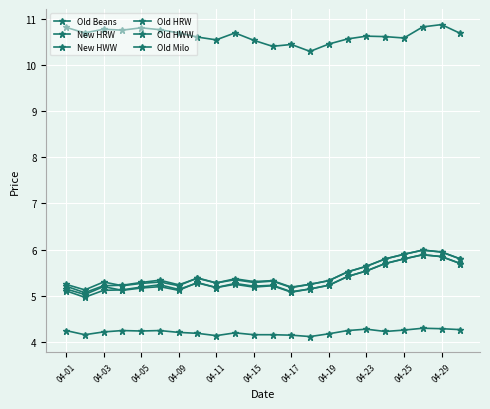

How many series are shown in this chart?

6